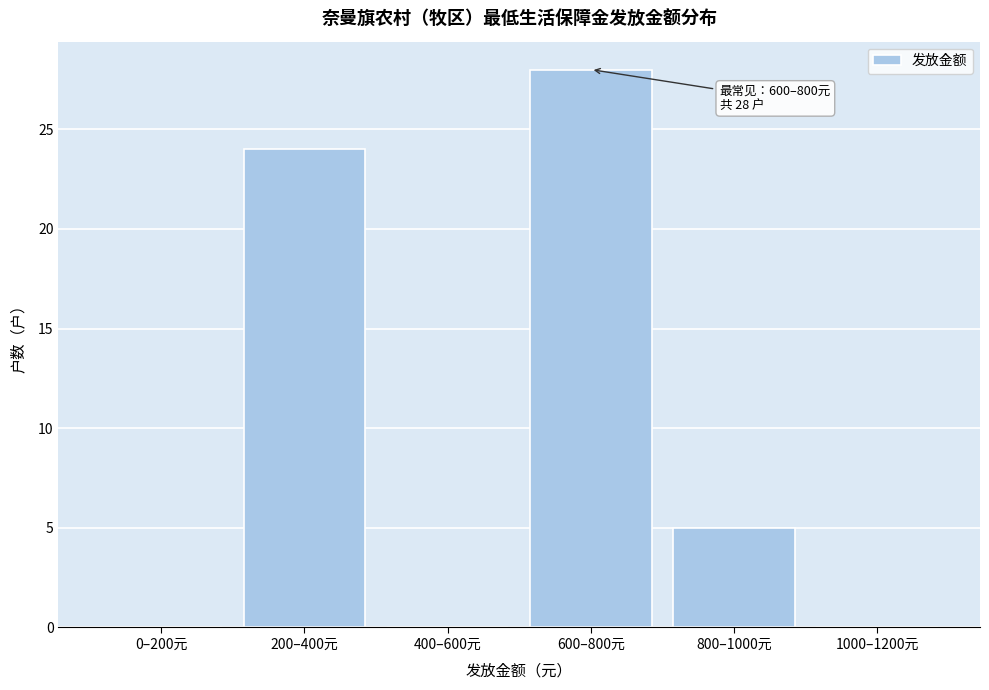

Reading left to right, transcribe all the data shown in this chart.

0–200元=0	200–400元=24	400–600元=0	600–800元=28	800–1000元=5	1000–1200元=0